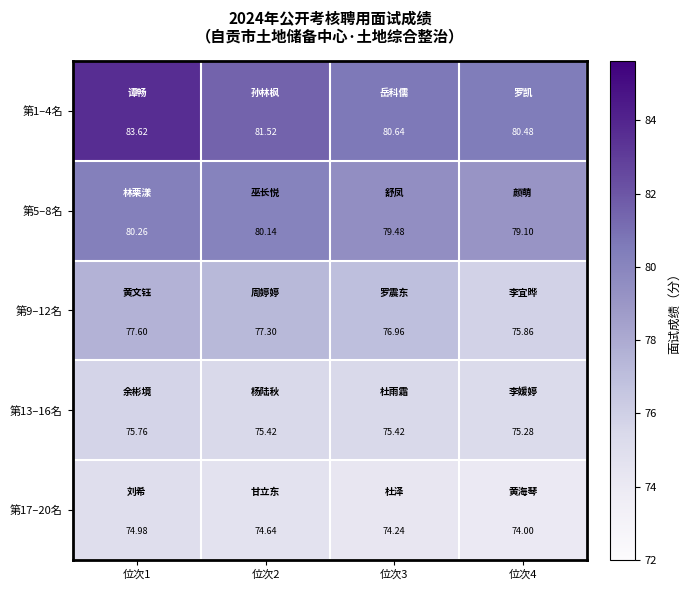

Is the value of 第1–4名 at 位次1 greater than the value of 第9–12名 at 位次3?

Yes